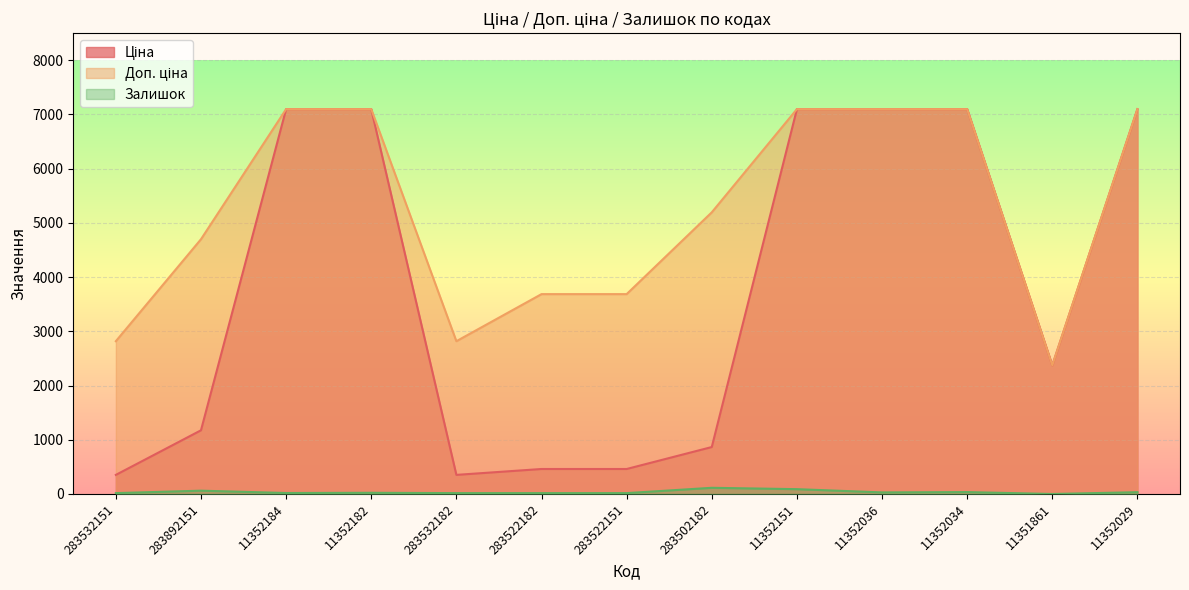

How many values in Залишок are above zero?

12